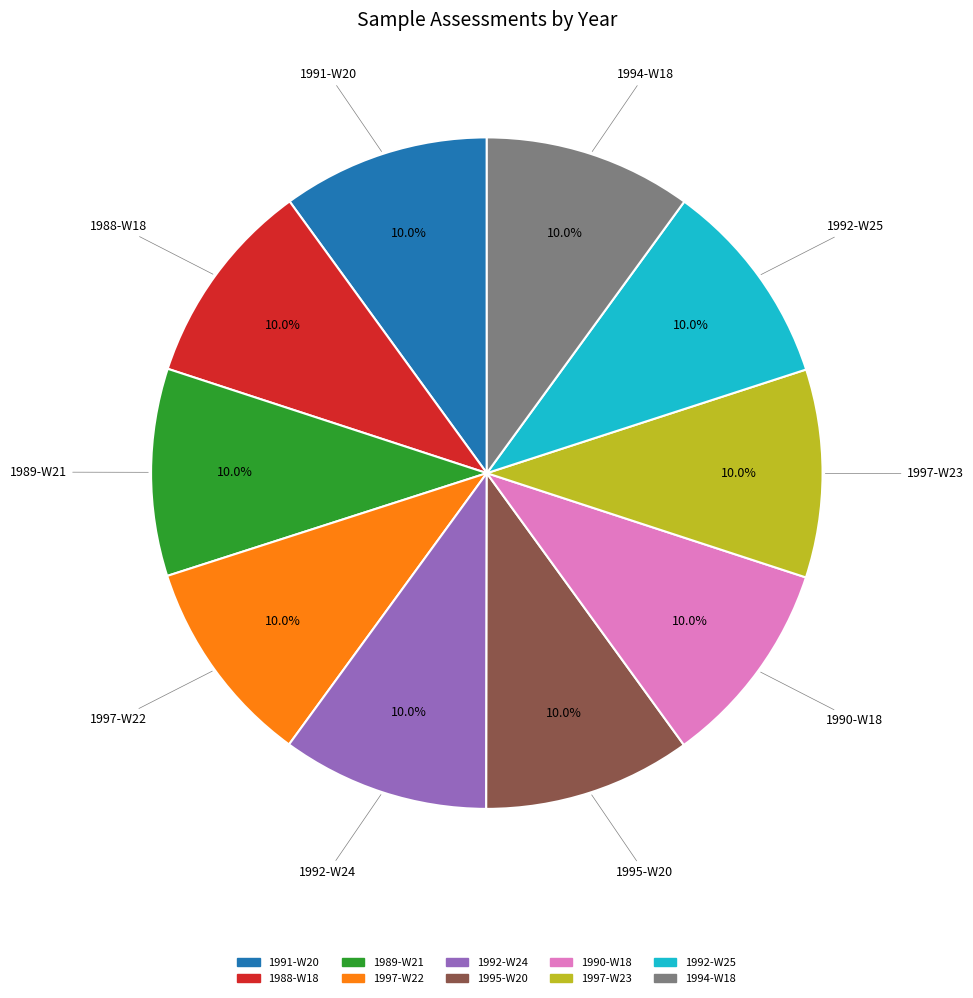

Approximately how many times larger is the value at 1994-W18 compared to 1991-W20?

1.0